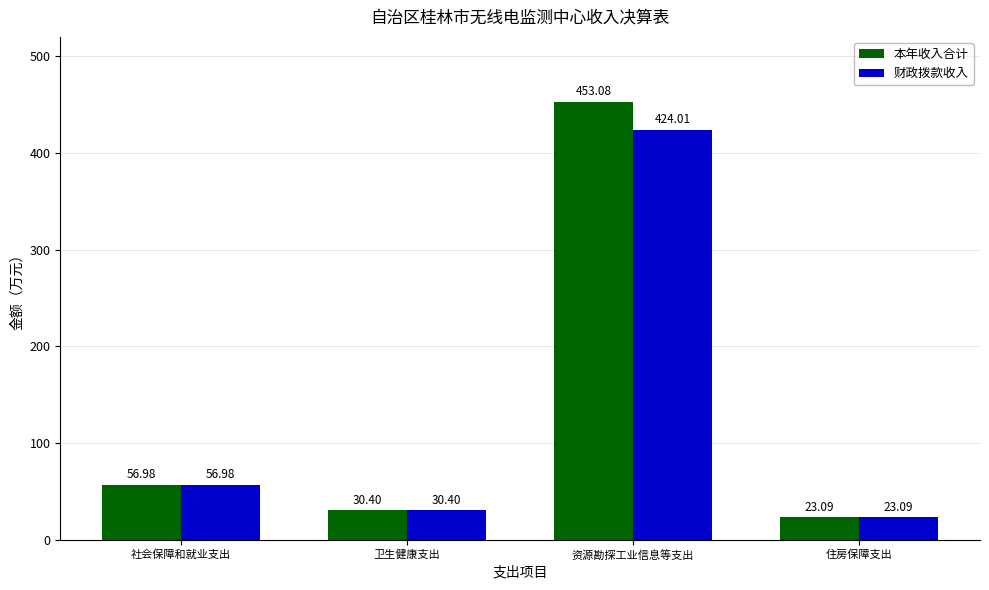

How many groups of bars are there?

4